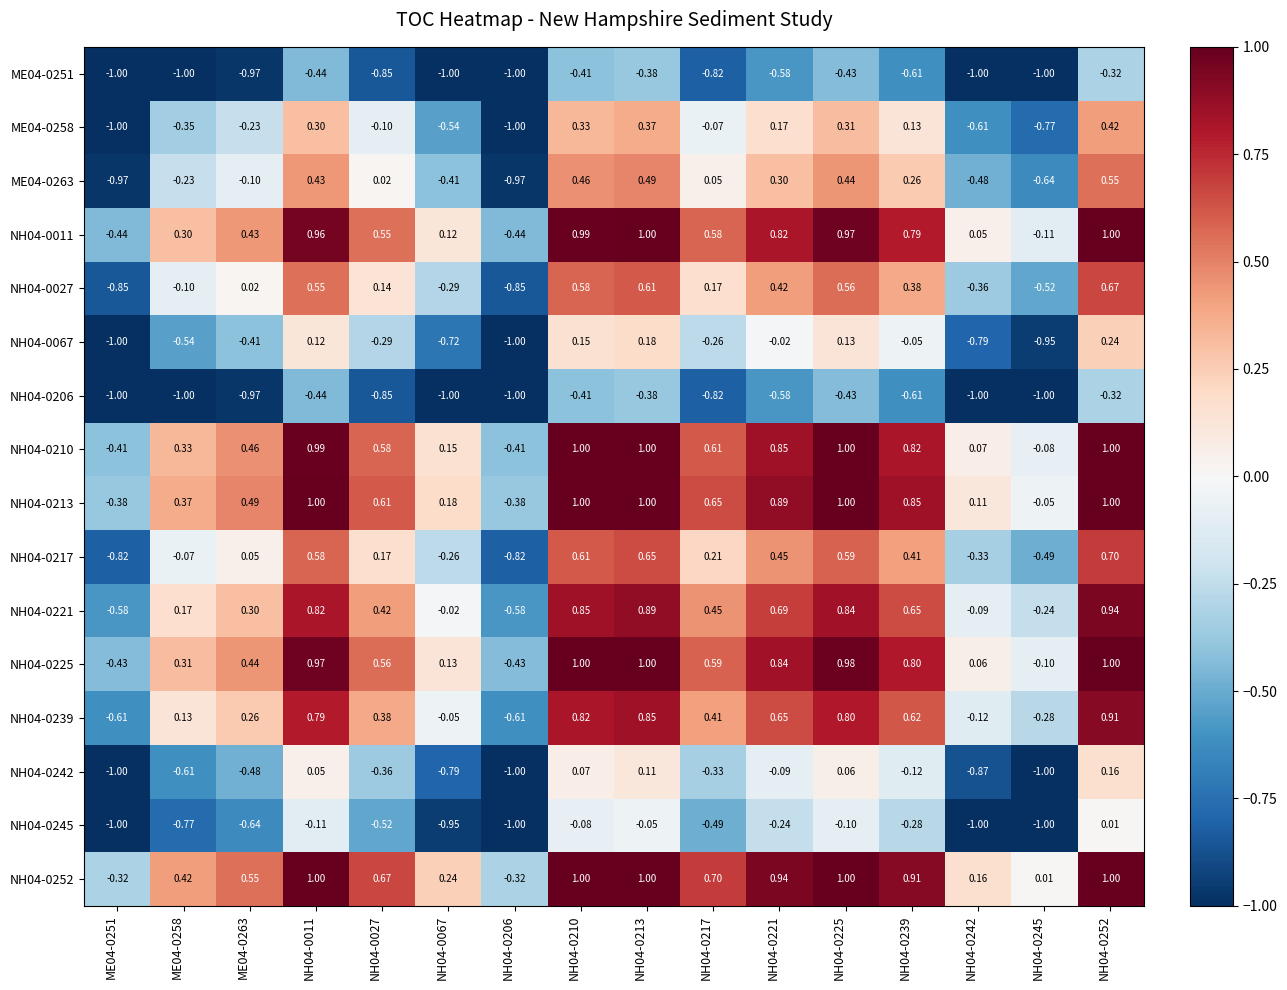

Is the value of NH04-0027 at NH04-0225 greater than the value of ME04-0251 at NH04-0221?

Yes